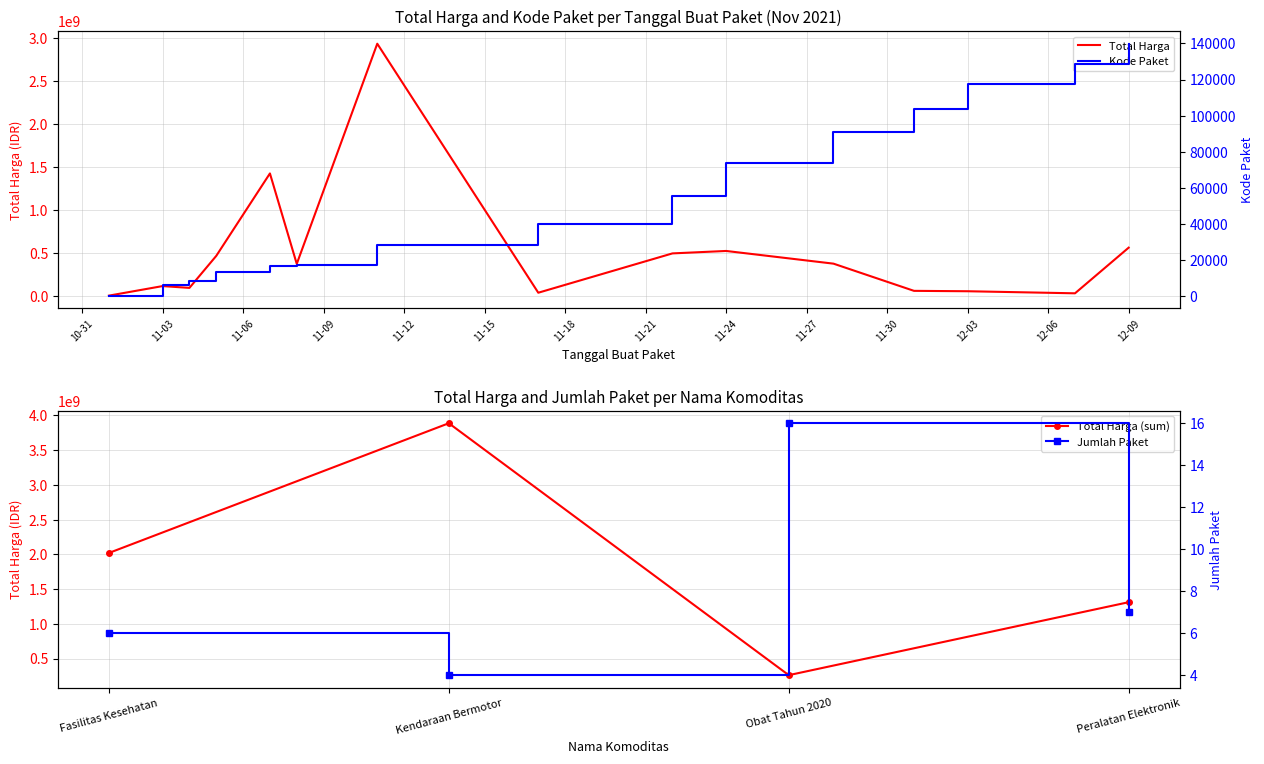

Between 2021-11-17 and 2021-11-24, which series saw the biggest shift?

Total Harga